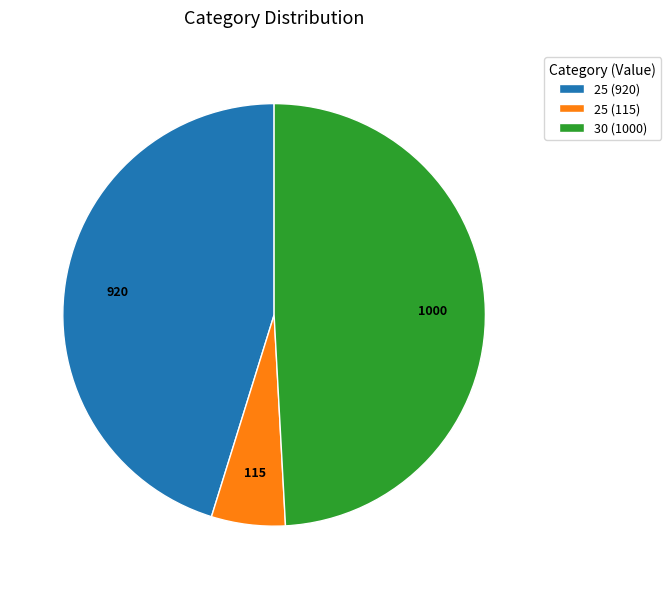

Which category has the smallest portion of the pie?

25 (115)